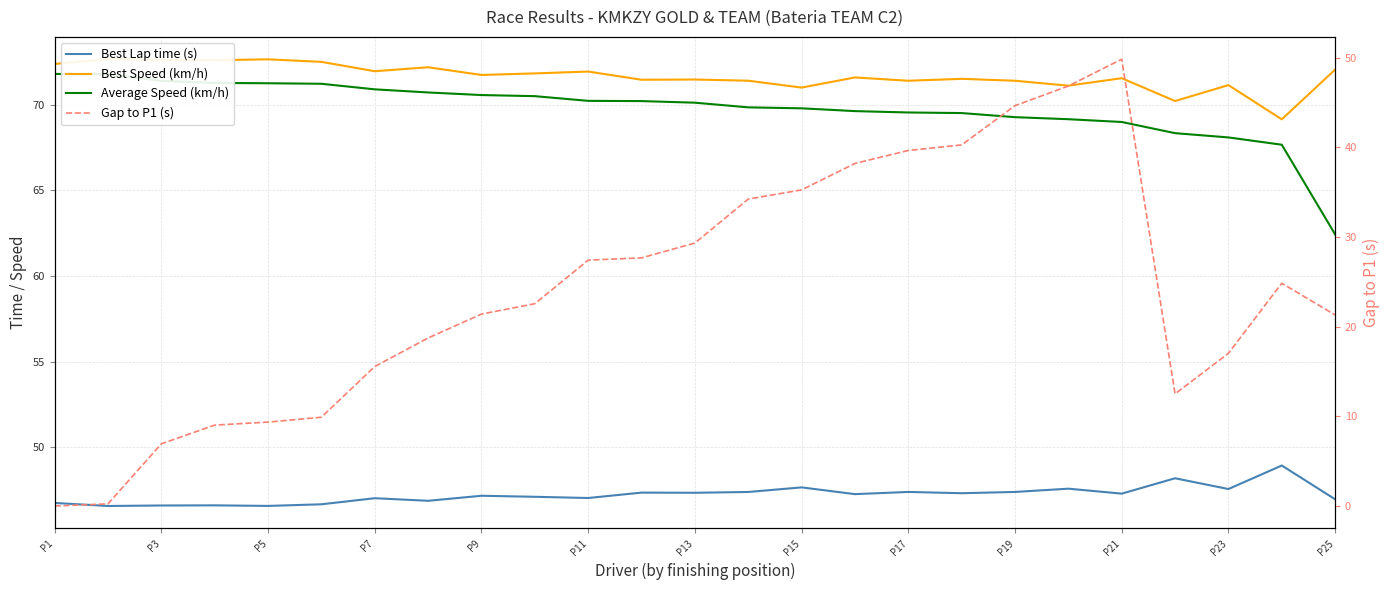

What are all the series names shown in the legend?

Best Lap time (s), Best Speed (km/h), Average Speed (km/h), Gap to P1 (s)